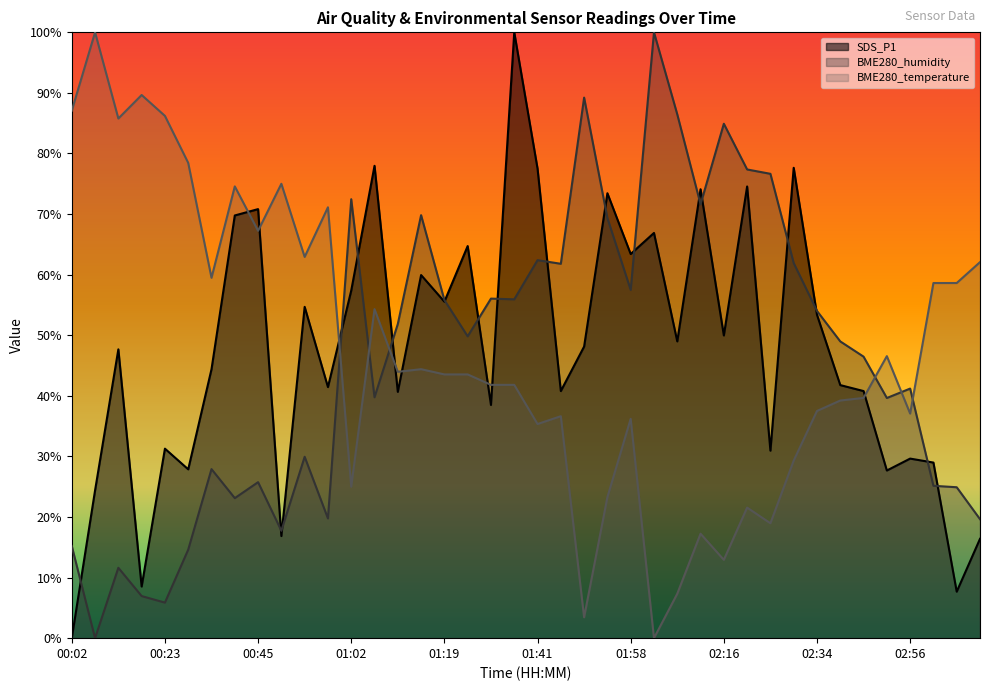

How many interior local peaks does the SDS_P1 series have?

14